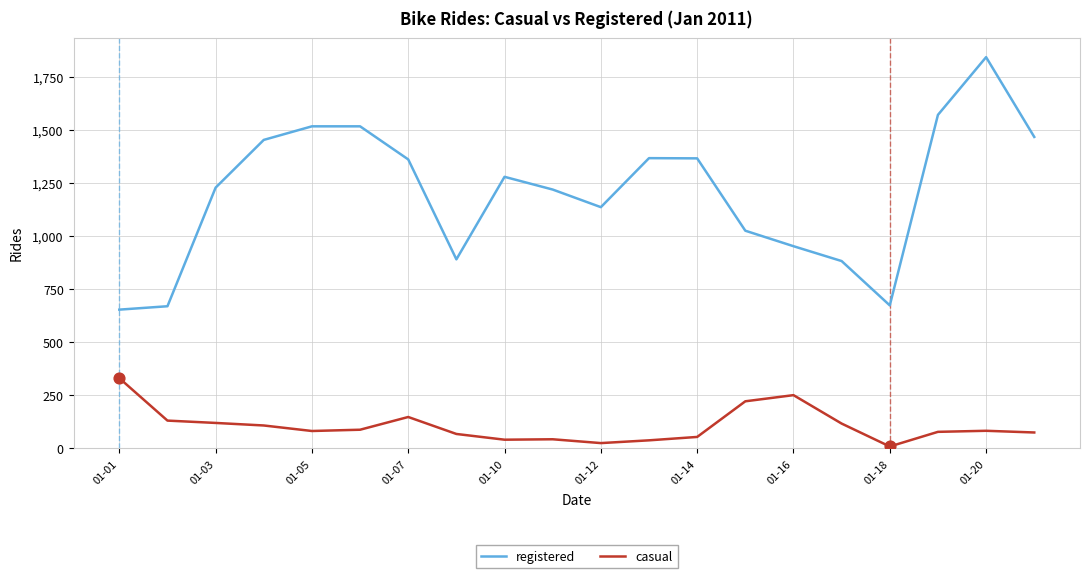

Which series has the largest total across all categories?

registered